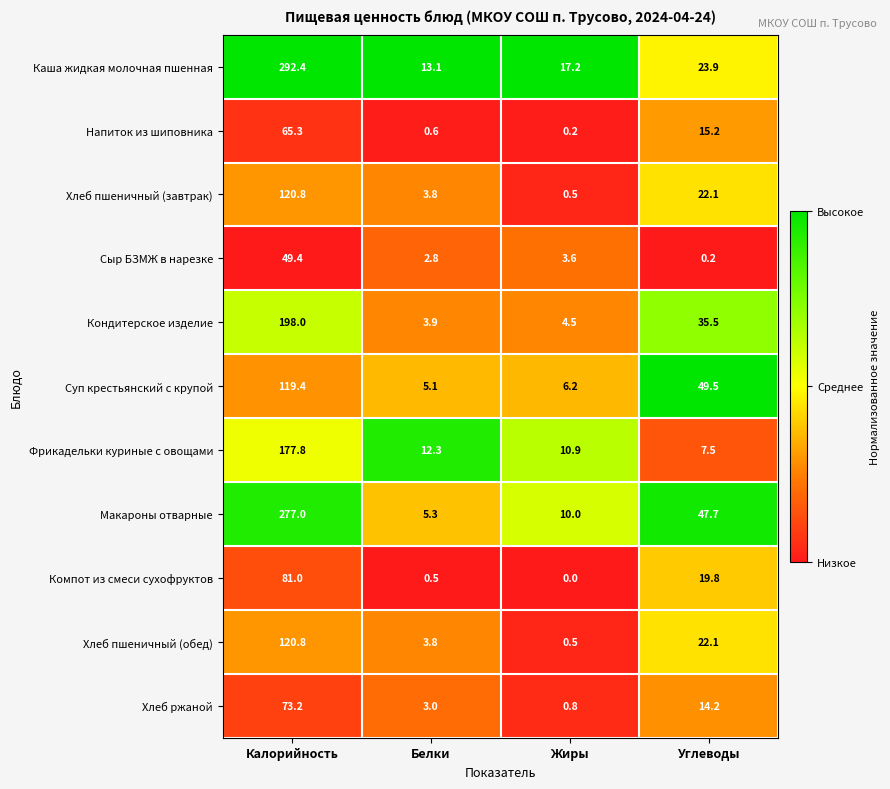

How many series are shown in this chart?

11